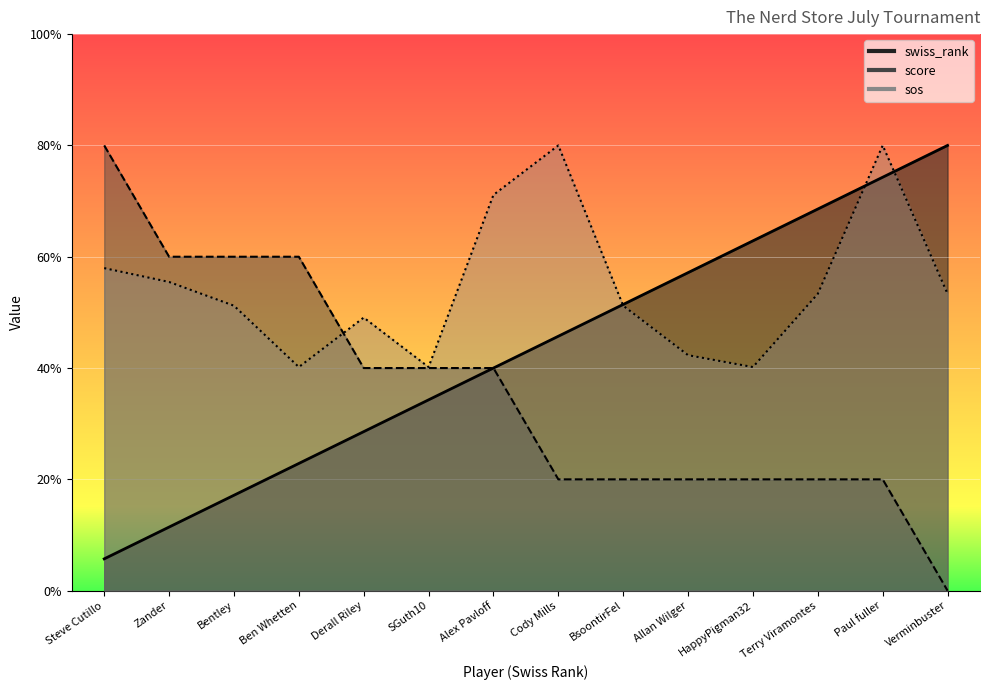

The sos series shows 11.1 at Terry Viramontes. True or false?

False